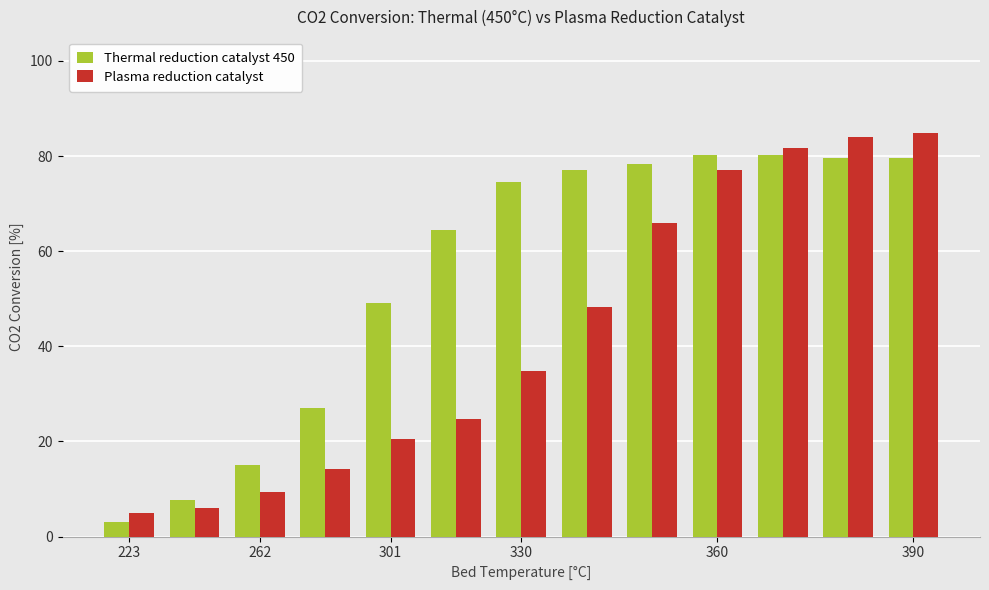

At how many categories does at least one series exceed 36?

9